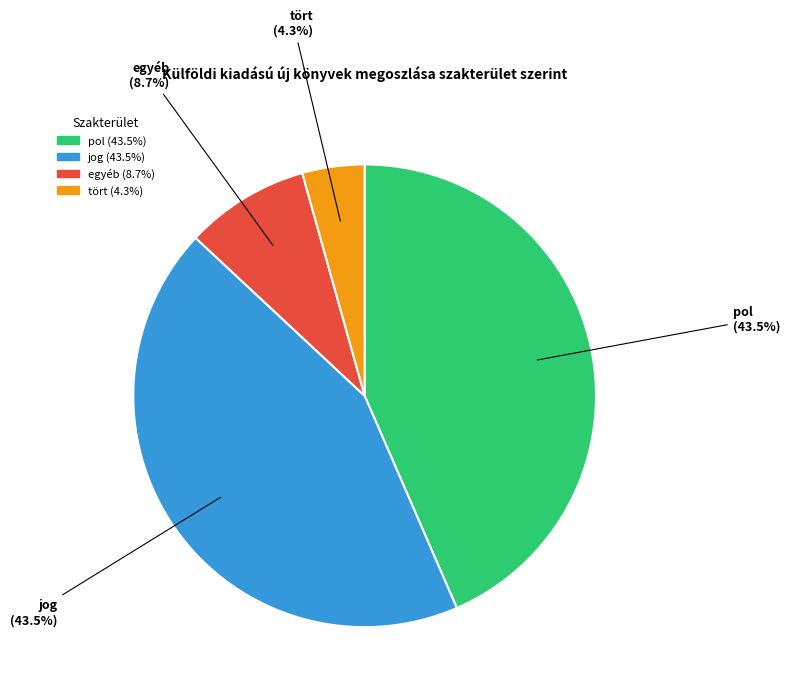

Is pol the majority of the pie?

No